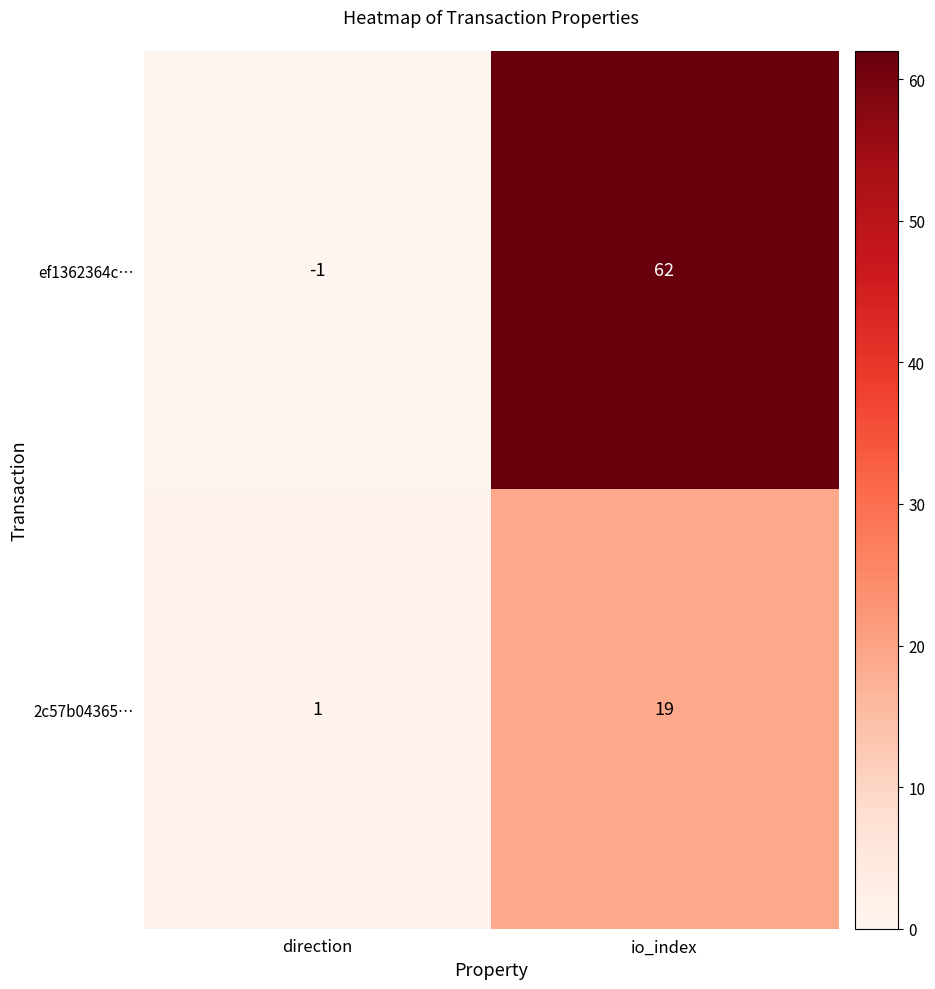

At direction, list the series in order from largest to smallest.

2c57b04365…, ef1362364c…